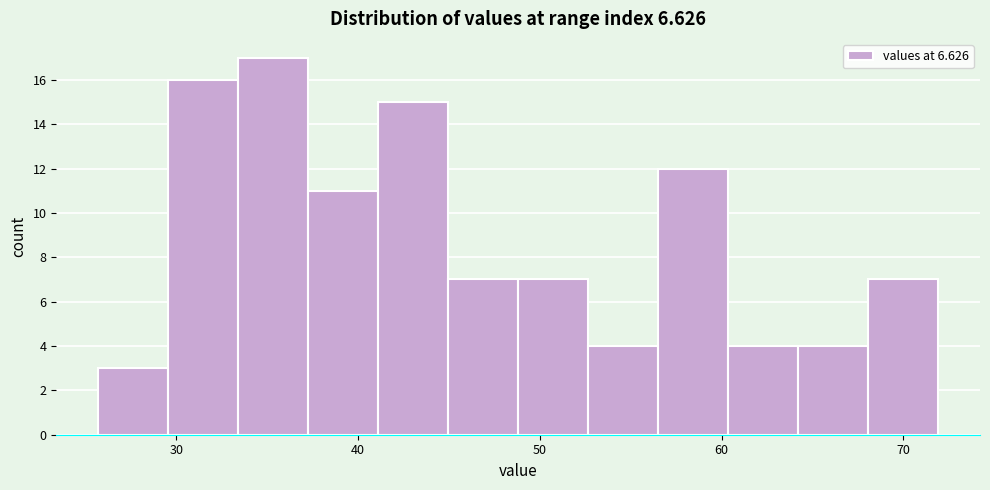

Around what value on the x-axis is the tallest bar? Give the approximate position of its centre, as read against the axis.

35